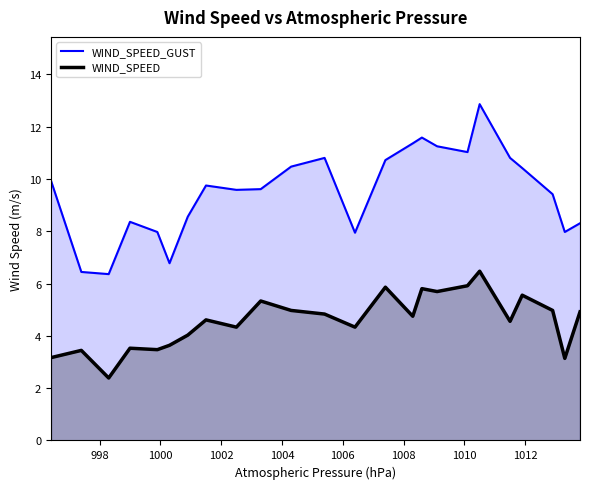

Does the chart have visible grid lines?

No